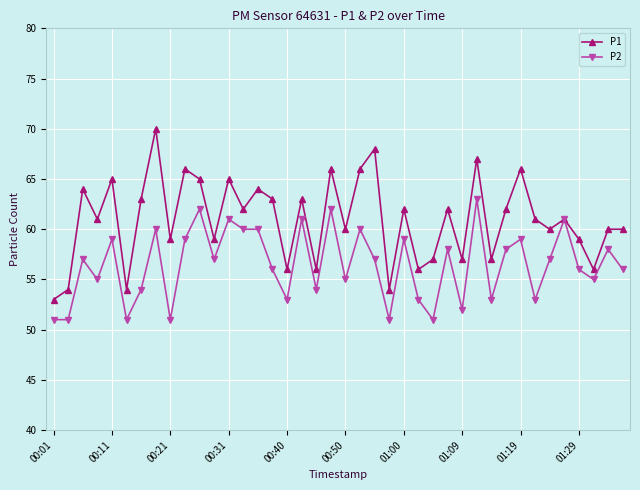

What is the greatest value displayed?

70